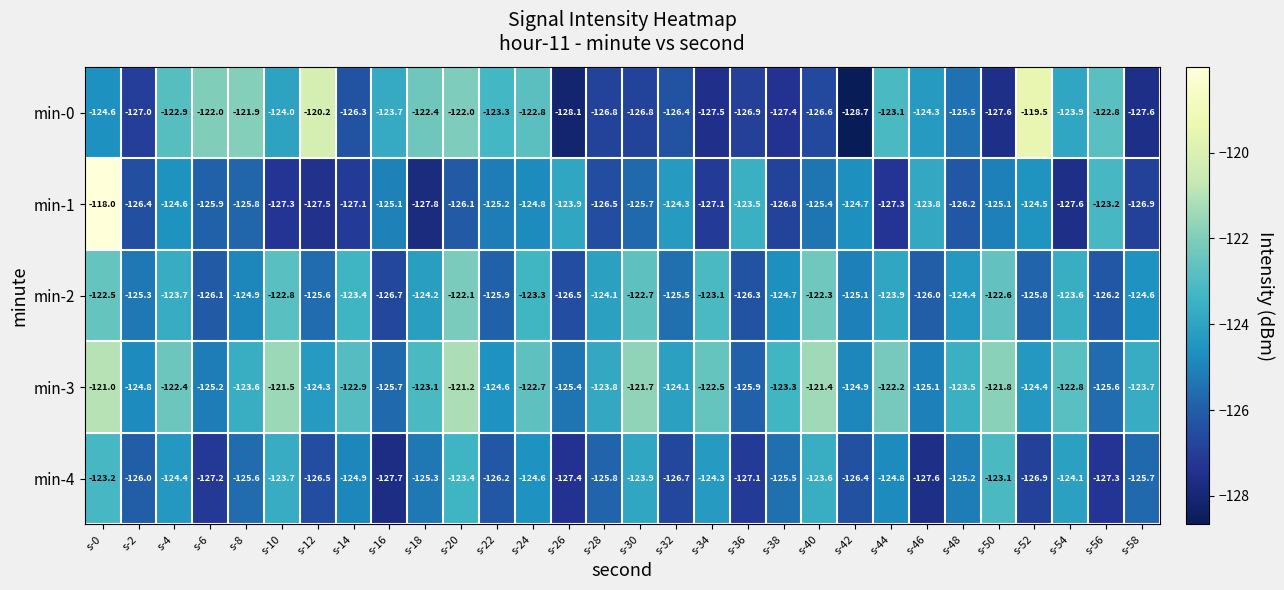

Rank the series by their maximum value, from highest to lowest.

min-1, min-0, min-3, min-2, min-4